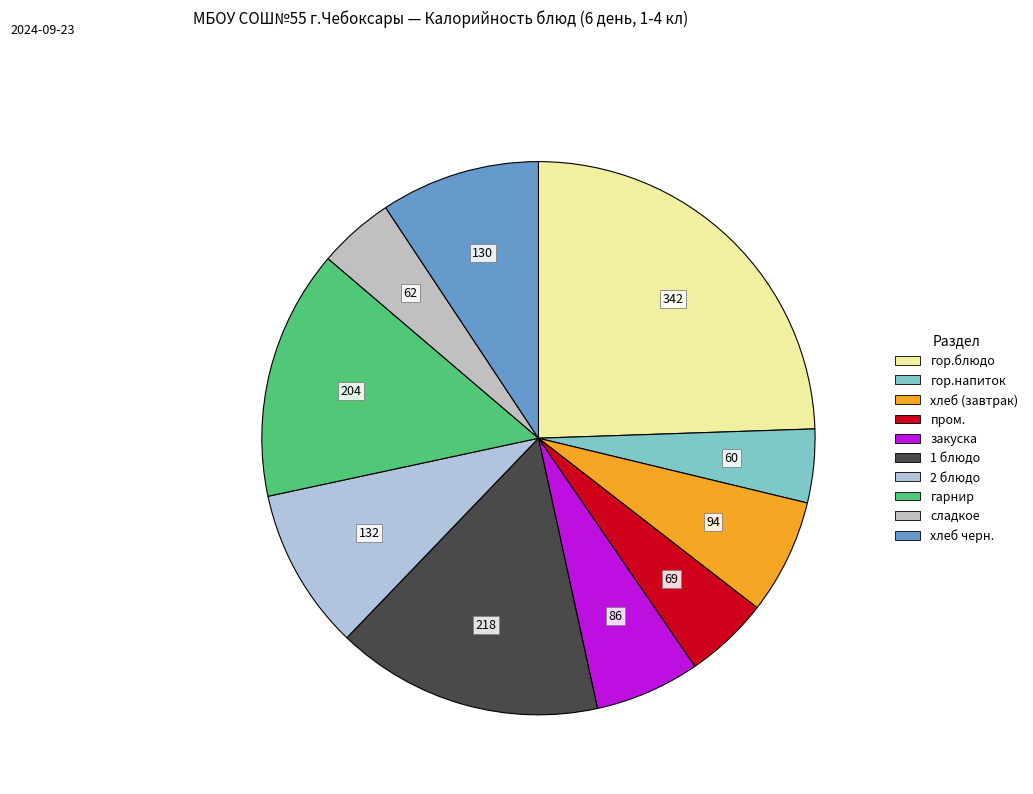

What percentage is the сладкое slice, to the nearest percent?

4%